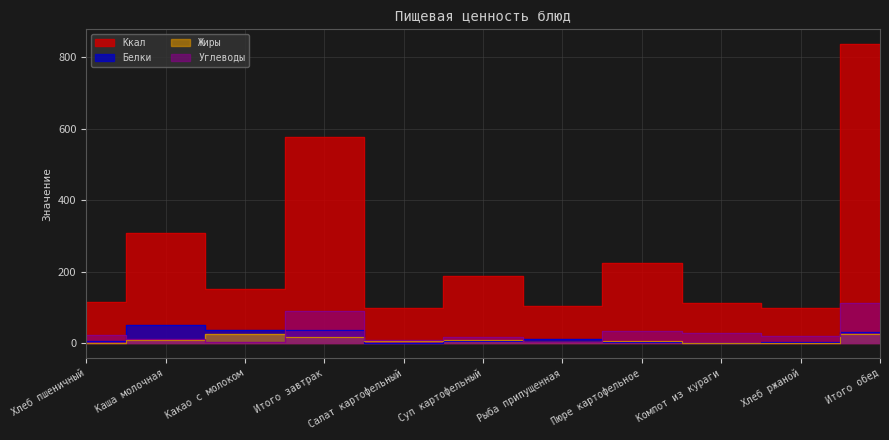

Which series changed the most between Пюре картофельное and Компот из кураги?

Ккал